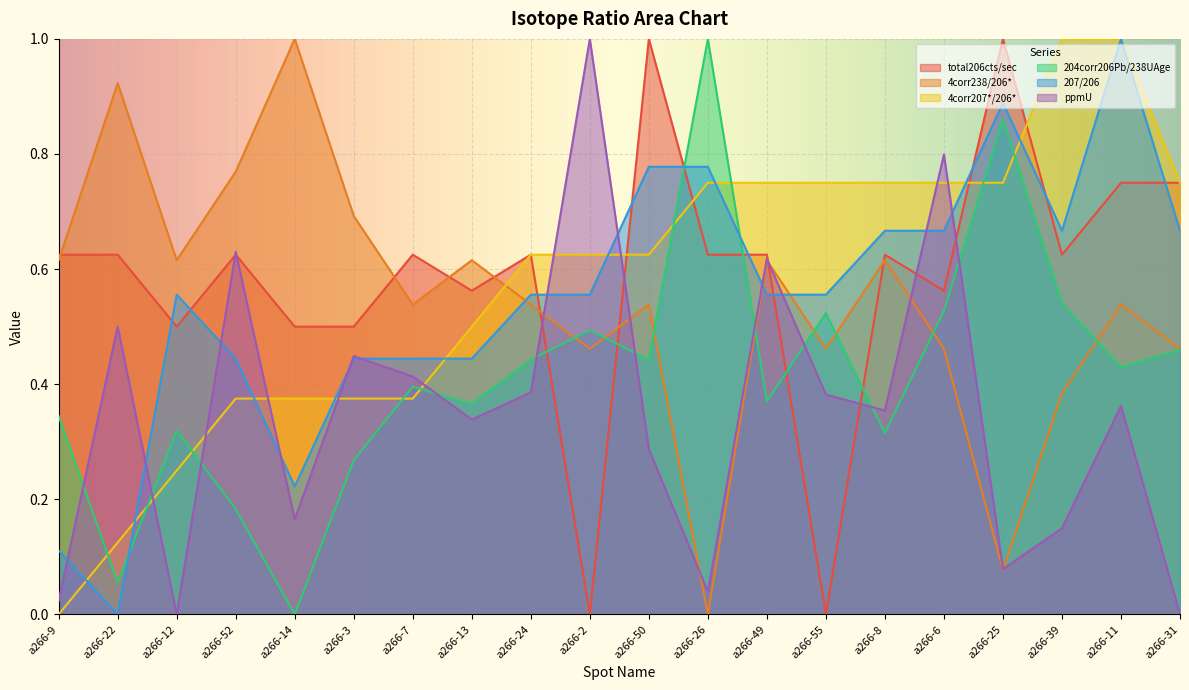

In ppmU, how many points are lower than both neighbors (excluding endpoints)?

6